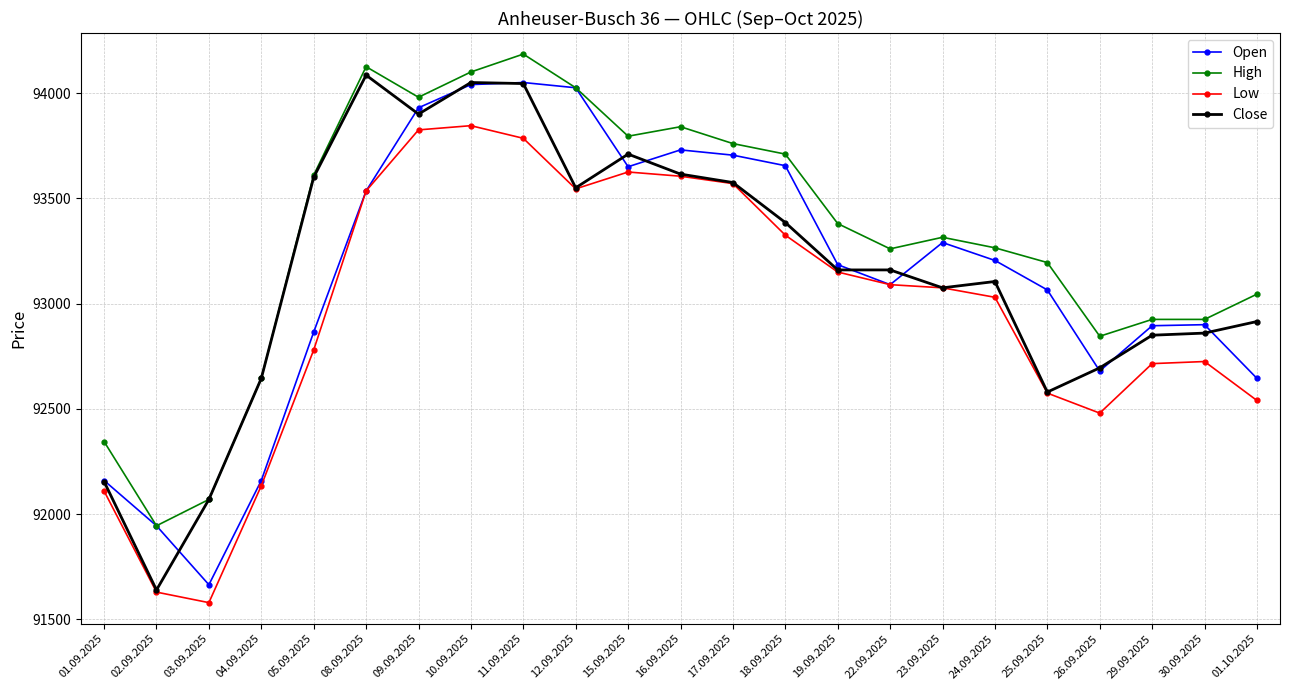

Between 26.09.2025 and 01.10.2025, which series saw the biggest shift?

Close